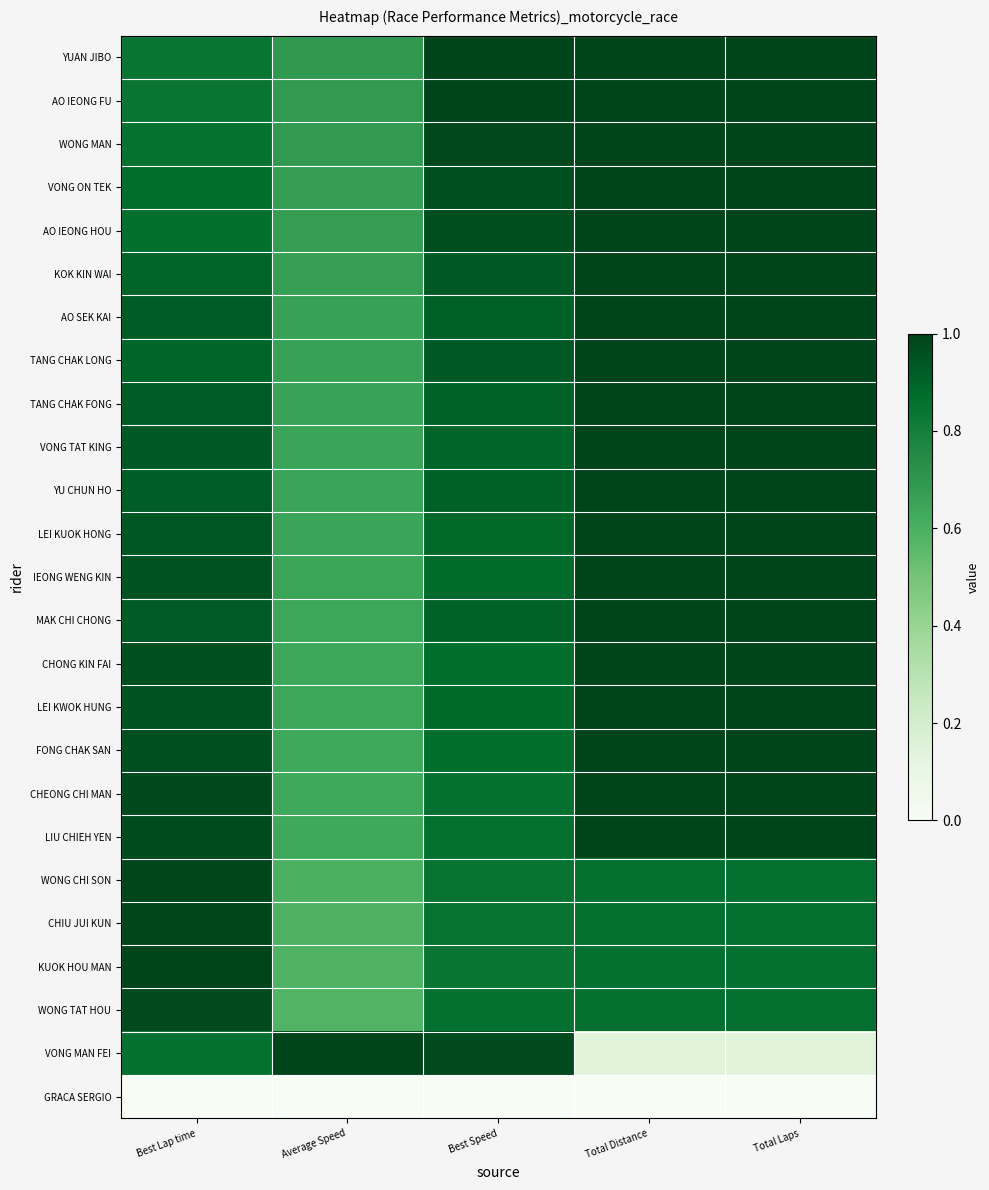

Reading left to right, transcribe all the data shown in this chart.

YUAN JIBO: Best Lap time=0.8	Average Speed=0.7	Best Speed=1.0	Total Distance=1.0	Total Laps=1.0
AO IEONG FU: Best Lap time=0.8	Average Speed=0.7	Best Speed=1.0	Total Distance=1.0	Total Laps=1.0
WONG MAN: Best Lap time=0.8	Average Speed=0.7	Best Speed=1.0	Total Distance=1.0	Total Laps=1.0
VONG ON TEK: Best Lap time=0.9	Average Speed=0.7	Best Speed=1.0	Total Distance=1.0	Total Laps=1.0
AO IEONG HOU: Best Lap time=0.9	Average Speed=0.7	Best Speed=1.0	Total Distance=1.0	Total Laps=1.0
KOK KIN WAI: Best Lap time=0.9	Average Speed=0.7	Best Speed=0.9	Total Distance=1.0	Total Laps=1.0
AO SEK KAI: Best Lap time=0.9	Average Speed=0.7	Best Speed=0.9	Total Distance=1.0	Total Laps=1.0
TANG CHAK LONG: Best Lap time=0.9	Average Speed=0.7	Best Speed=0.9	Total Distance=1.0	Total Laps=1.0
TANG CHAK FONG: Best Lap time=0.9	Average Speed=0.7	Best Speed=0.9	Total Distance=1.0	Total Laps=1.0
VONG TAT KING: Best Lap time=0.9	Average Speed=0.7	Best Speed=0.9	Total Distance=1.0	Total Laps=1.0
YU CHUN HO: Best Lap time=0.9	Average Speed=0.7	Best Speed=0.9	Total Distance=1.0	Total Laps=1.0
LEI KUOK HONG: Best Lap time=0.9	Average Speed=0.7	Best Speed=0.9	Total Distance=1.0	Total Laps=1.0
IEONG WENG KIN: Best Lap time=1.0	Average Speed=0.6	Best Speed=0.9	Total Distance=1.0	Total Laps=1.0
MAK CHI CHONG: Best Lap time=0.9	Average Speed=0.6	Best Speed=0.9	Total Distance=1.0	Total Laps=1.0
CHONG KIN FAI: Best Lap time=1.0	Average Speed=0.6	Best Speed=0.9	Total Distance=1.0	Total Laps=1.0
LEI KWOK HUNG: Best Lap time=1.0	Average Speed=0.6	Best Speed=0.9	Total Distance=1.0	Total Laps=1.0
FONG CHAK SAN: Best Lap time=1.0	Average Speed=0.6	Best Speed=0.9	Total Distance=1.0	Total Laps=1.0
CHEONG CHI MAN: Best Lap time=1.0	Average Speed=0.6	Best Speed=0.9	Total Distance=1.0	Total Laps=1.0
LIU CHIEH YEN: Best Lap time=1.0	Average Speed=0.6	Best Speed=0.9	Total Distance=1.0	Total Laps=1.0
WONG CHI SON: Best Lap time=1.0	Average Speed=0.6	Best Speed=0.8	Total Distance=0.9	Total Laps=0.9
CHIU JUI KUN: Best Lap time=1.0	Average Speed=0.6	Best Speed=0.8	Total Distance=0.9	Total Laps=0.9
KUOK HOU MAN: Best Lap time=1.0	Average Speed=0.6	Best Speed=0.8	Total Distance=0.9	Total Laps=0.9
WONG TAT HOU: Best Lap time=1.0	Average Speed=0.6	Best Speed=0.9	Total Distance=0.9	Total Laps=0.9
VONG MAN FEI: Best Lap time=0.9	Average Speed=1.0	Best Speed=1.0	Total Distance=0.1	Total Laps=0.1
GRACA SERGIO: Best Lap time=0.0	Average Speed=0.0	Best Speed=0.0	Total Distance=0.0	Total Laps=0.0